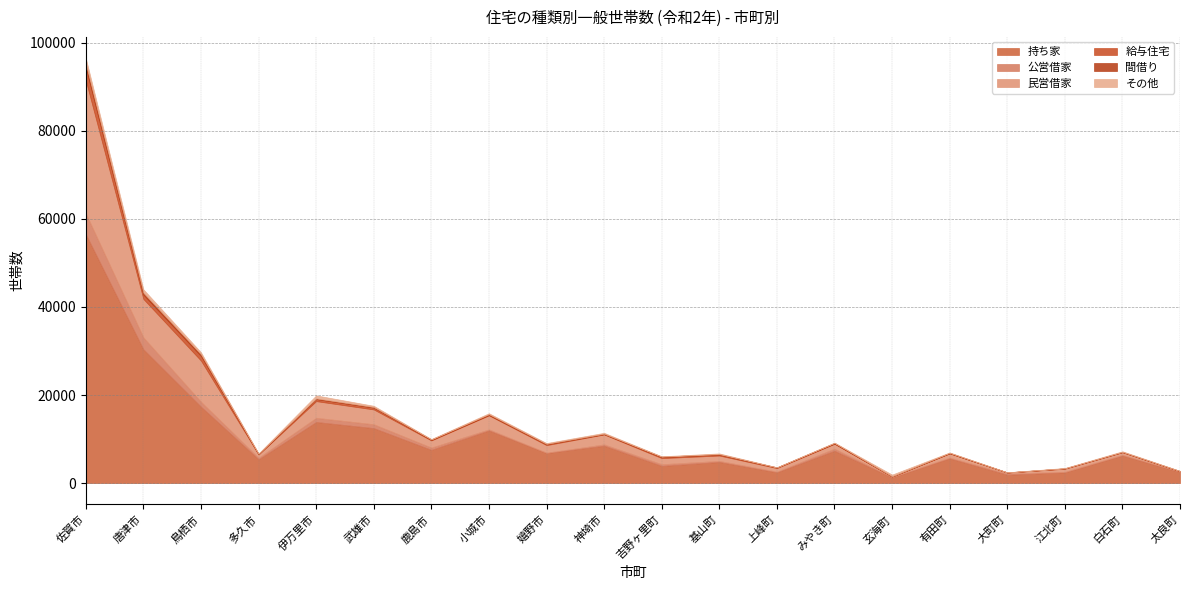

Is the value of 民営借家 at 有田町 greater than the value of 間借り at 玄海町?

Yes